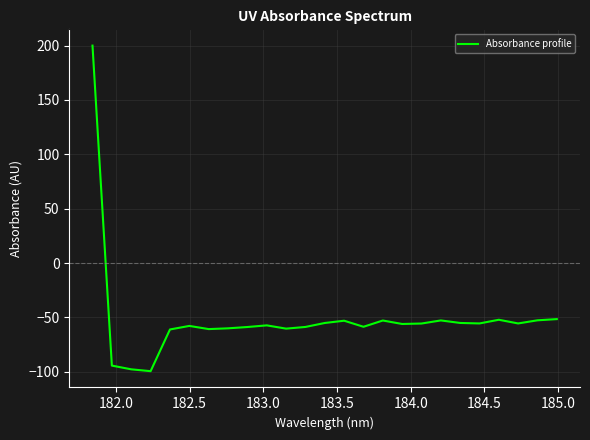

True or false: the data has more than 2 interior local peaks.

True